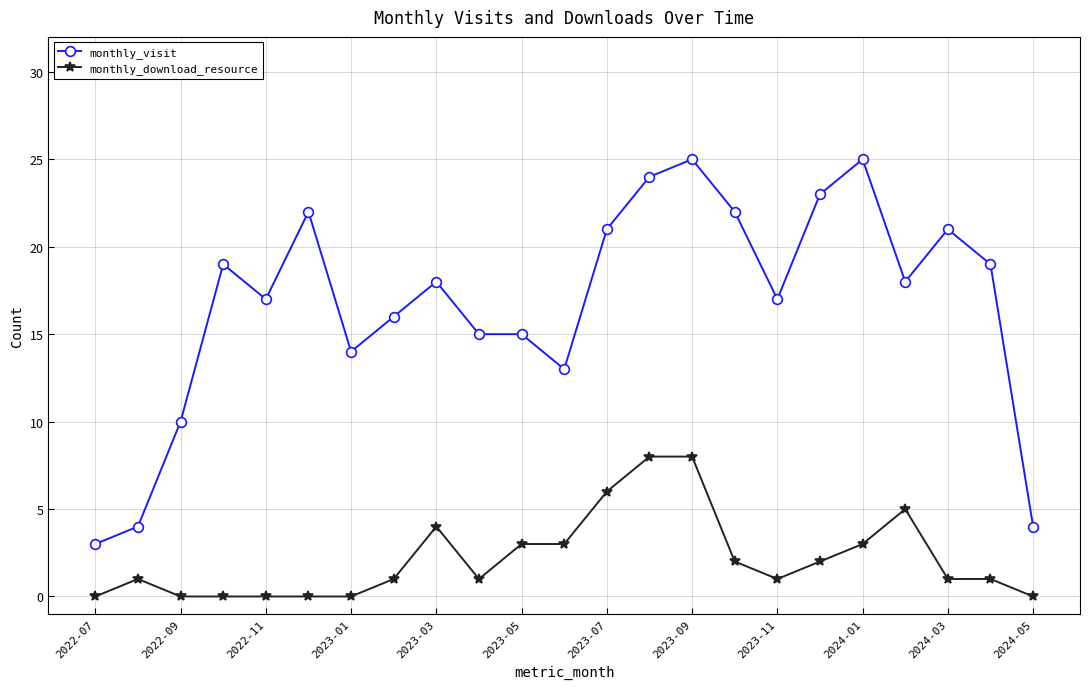

Reading left to right, what are all the values shown in this chart?

monthly_visit: 3	4	10	19	17	22	14	16	18	15	15	13	21	24	25	22	17	23	25	18	21	19	4
monthly_download_resource: 0	1	0	0	0	0	0	1	4	1	3	3	6	8	8	2	1	2	3	5	1	1	0